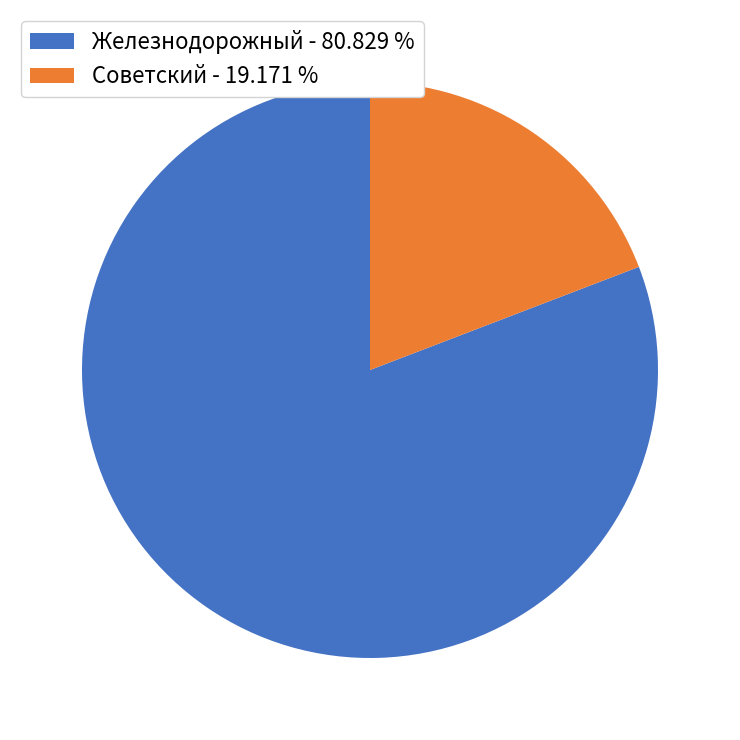

Which slice represents more than half of the pie?

Железнодорожный - 80.829 %